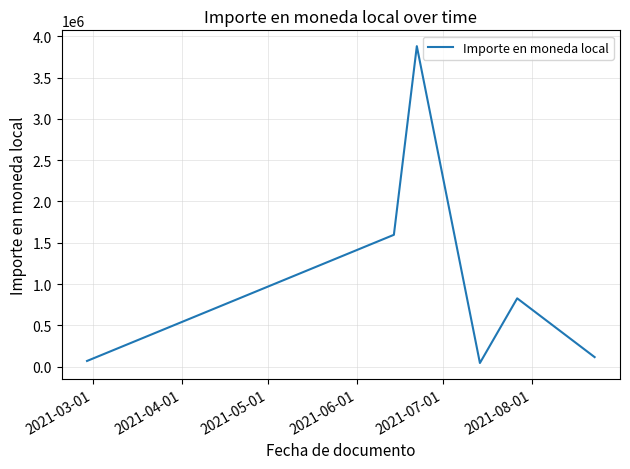

Reading right to left, extract all data points from this chart.

116500	827743	45163	3879401	1596534	69900